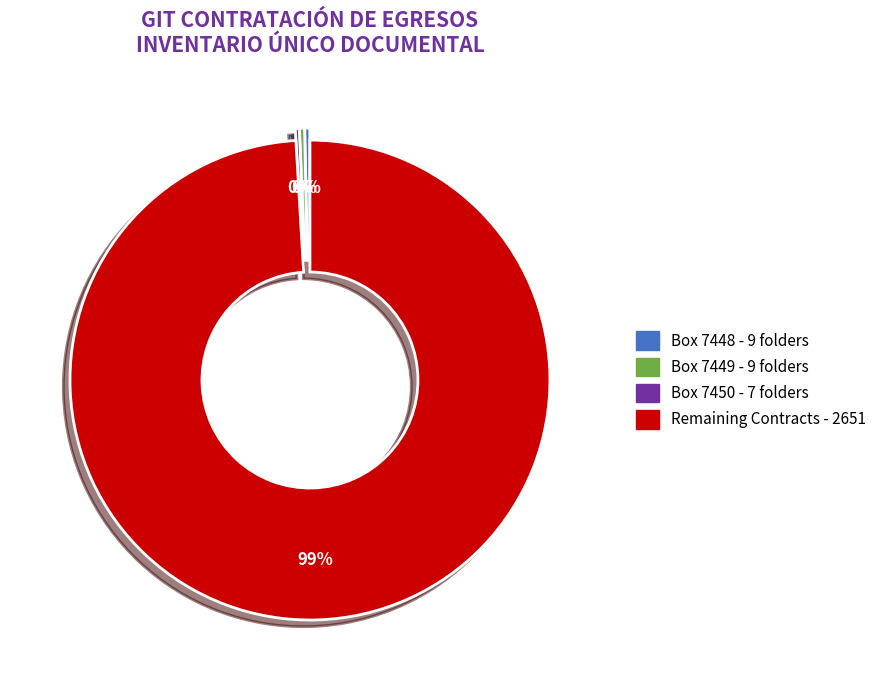

Is there a majority slice in this chart?

Yes